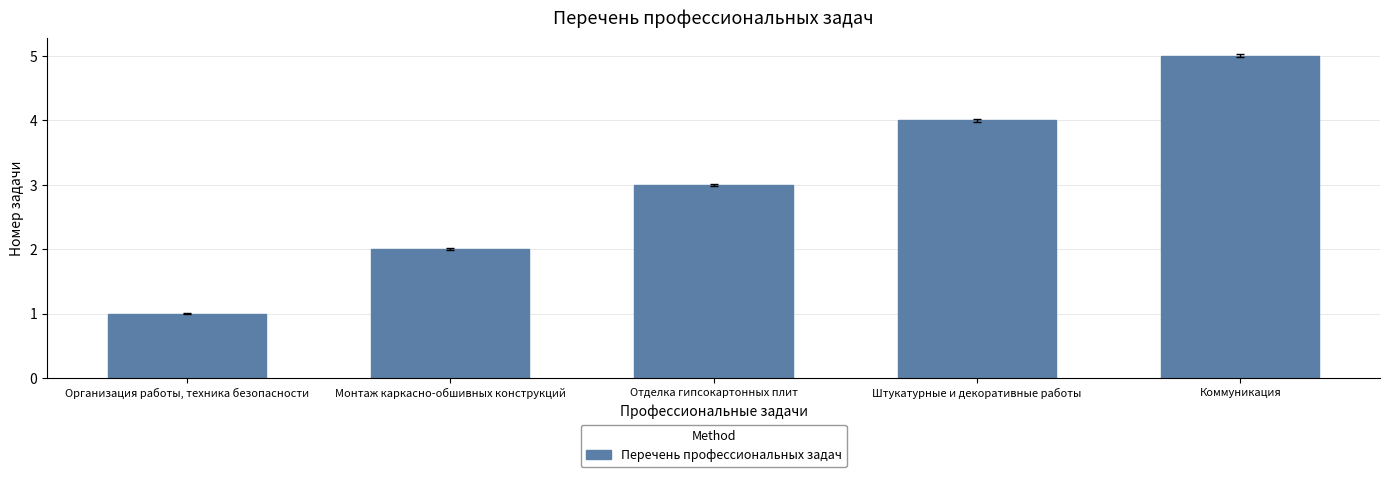

How many values are below 3?

2